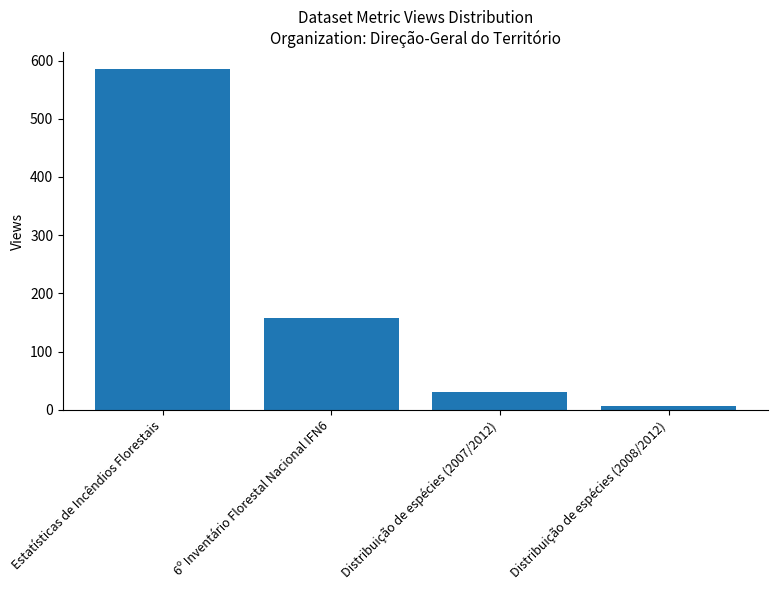

Approximately how many times larger is the value at 6º Inventário Florestal Nacional IFN6 compared to Distribuição de espécies (2008/2012)?

22.4